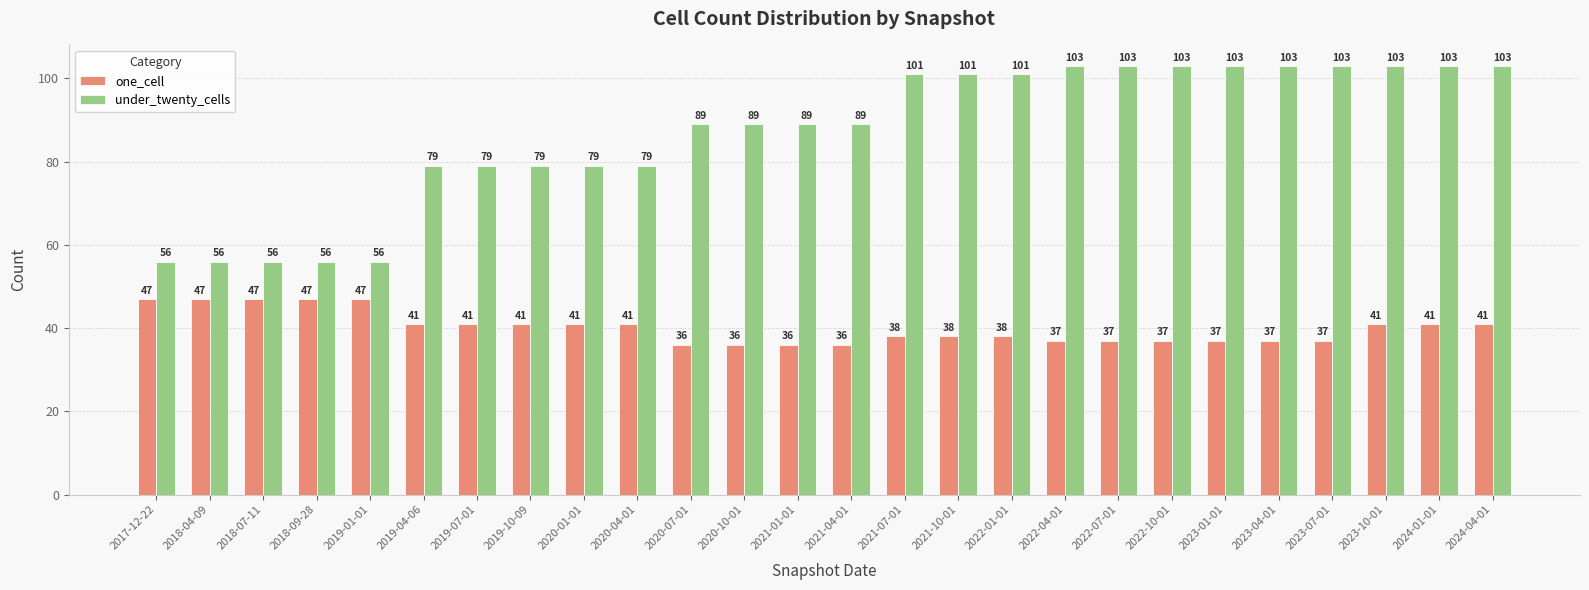

How many bars are there in total?

52